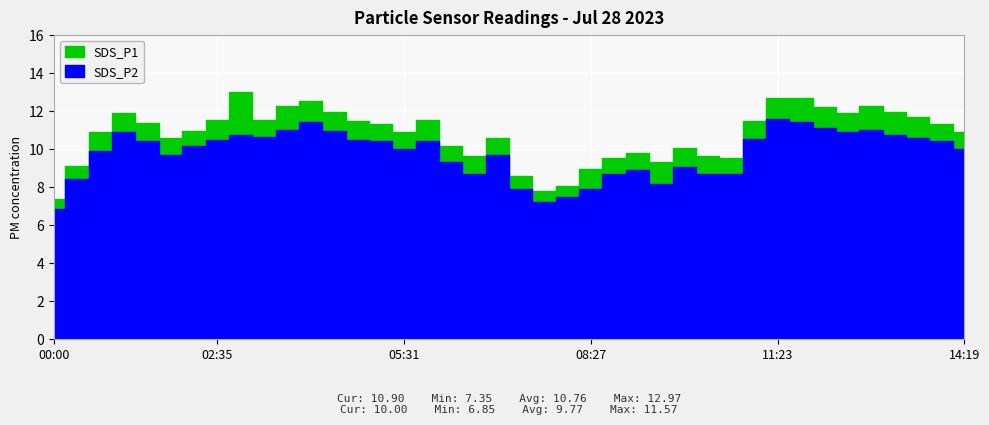

Which series has the largest total across all categories?

SDS_P1